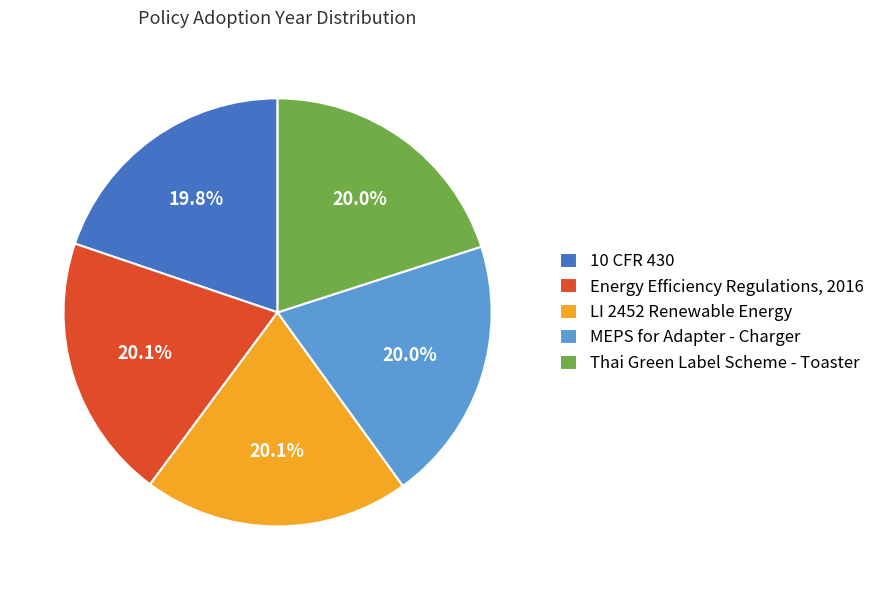

Does Energy Efficiency Regulations, 2016 represent more than half of the total?

No